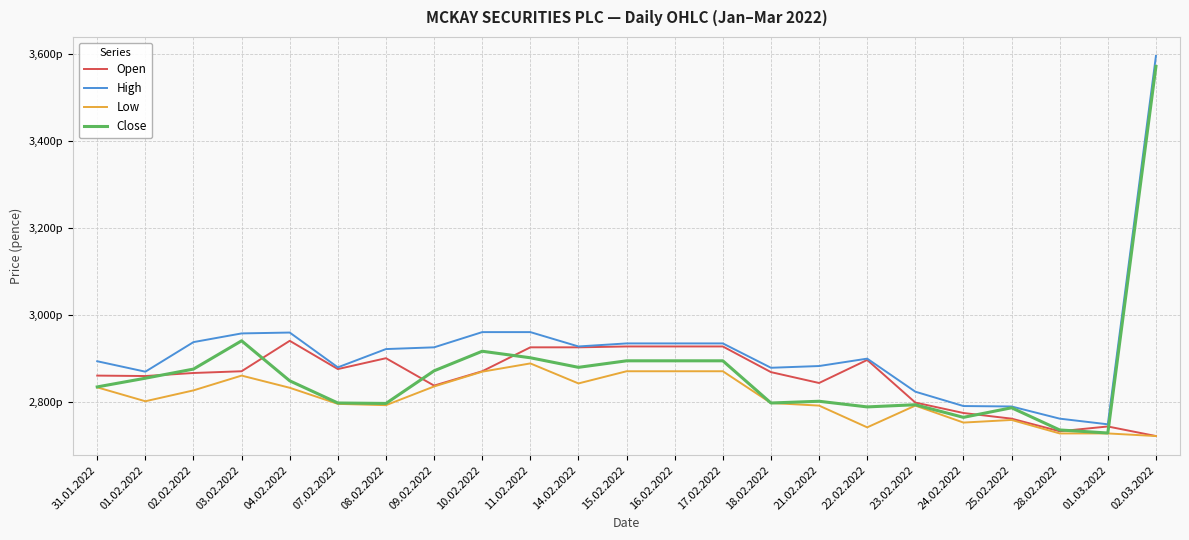

Is this an area chart (filled region under the line)?

No